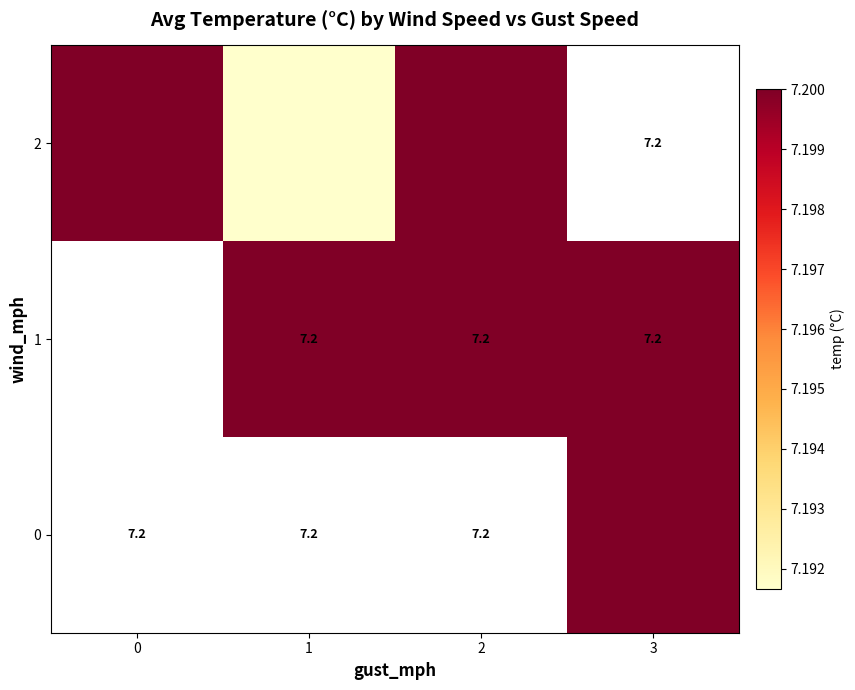

How many positive values does the 1 series have?

3